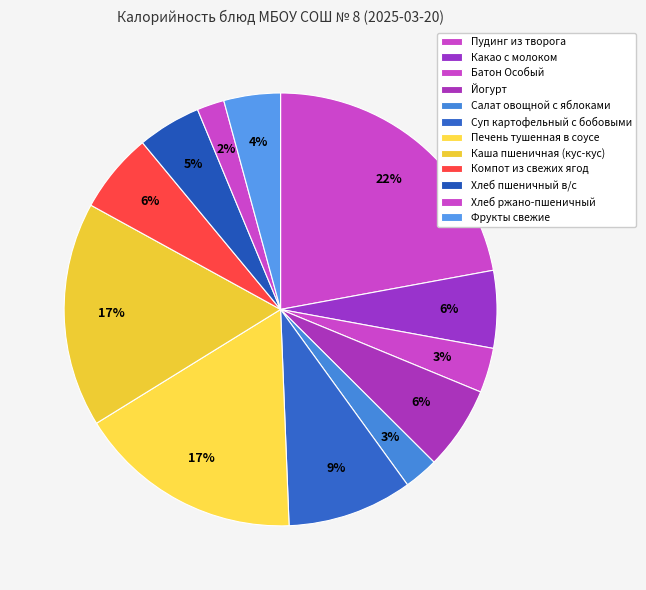

Which slice is the largest?

Пудинг из творога